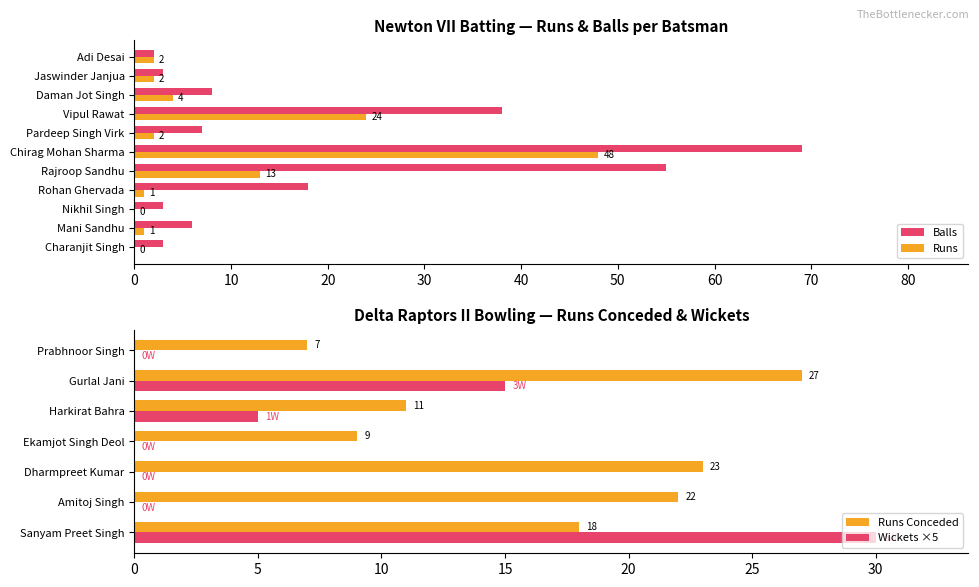

What is the spread (max minus min) of values at Rajroop Sandhu?

42